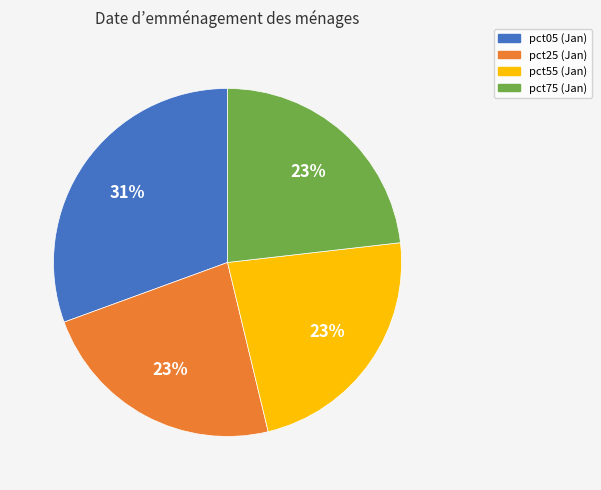

How many segments does this pie chart have?

4